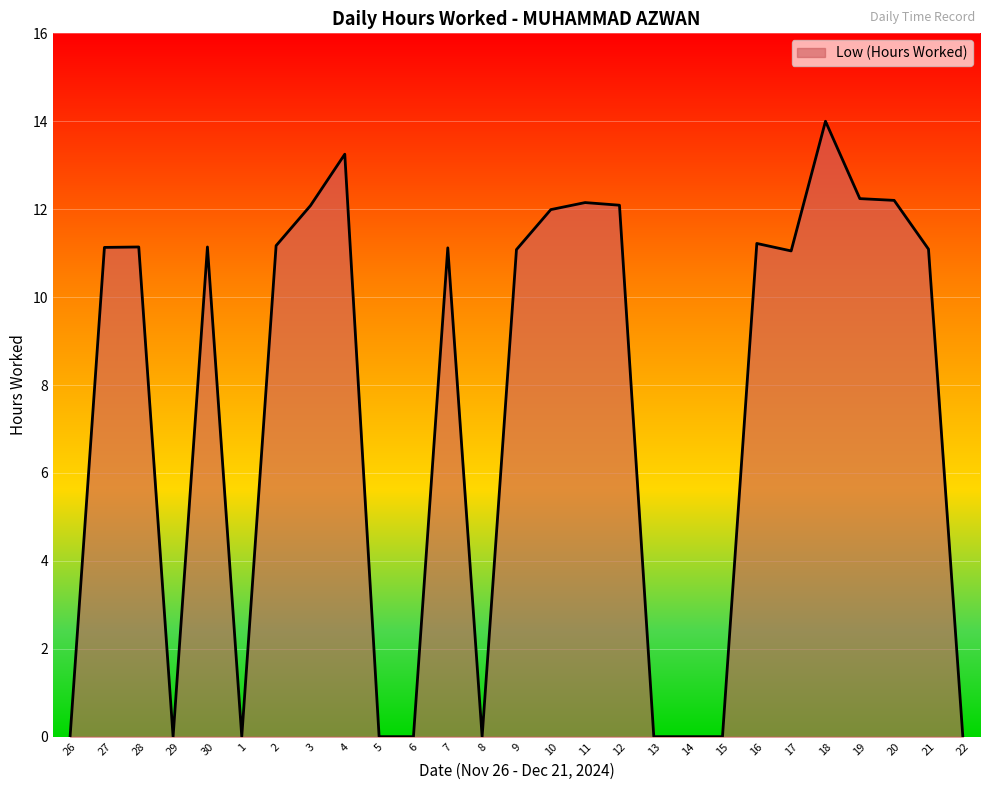

At which label does the data first exceed 11?

27